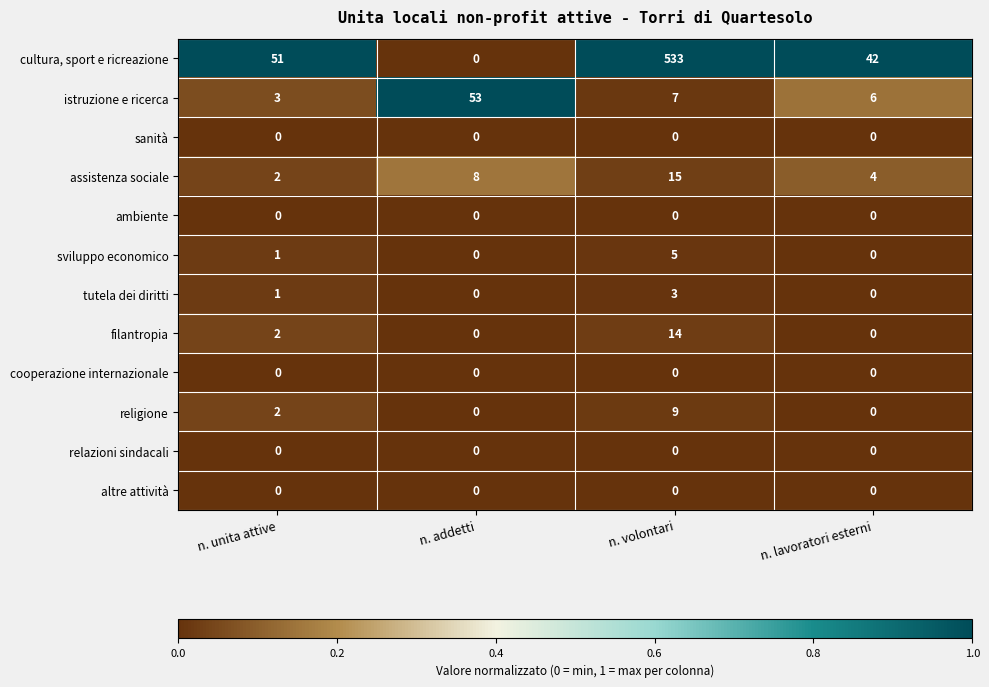

What is the spread (max minus min) of values at n. lavoratori esterni?

42